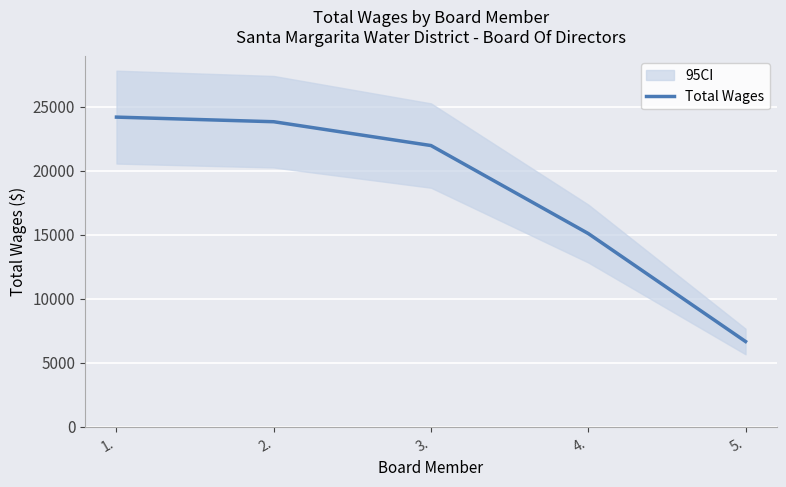

True or false: the data shows 6660 at 5..

True